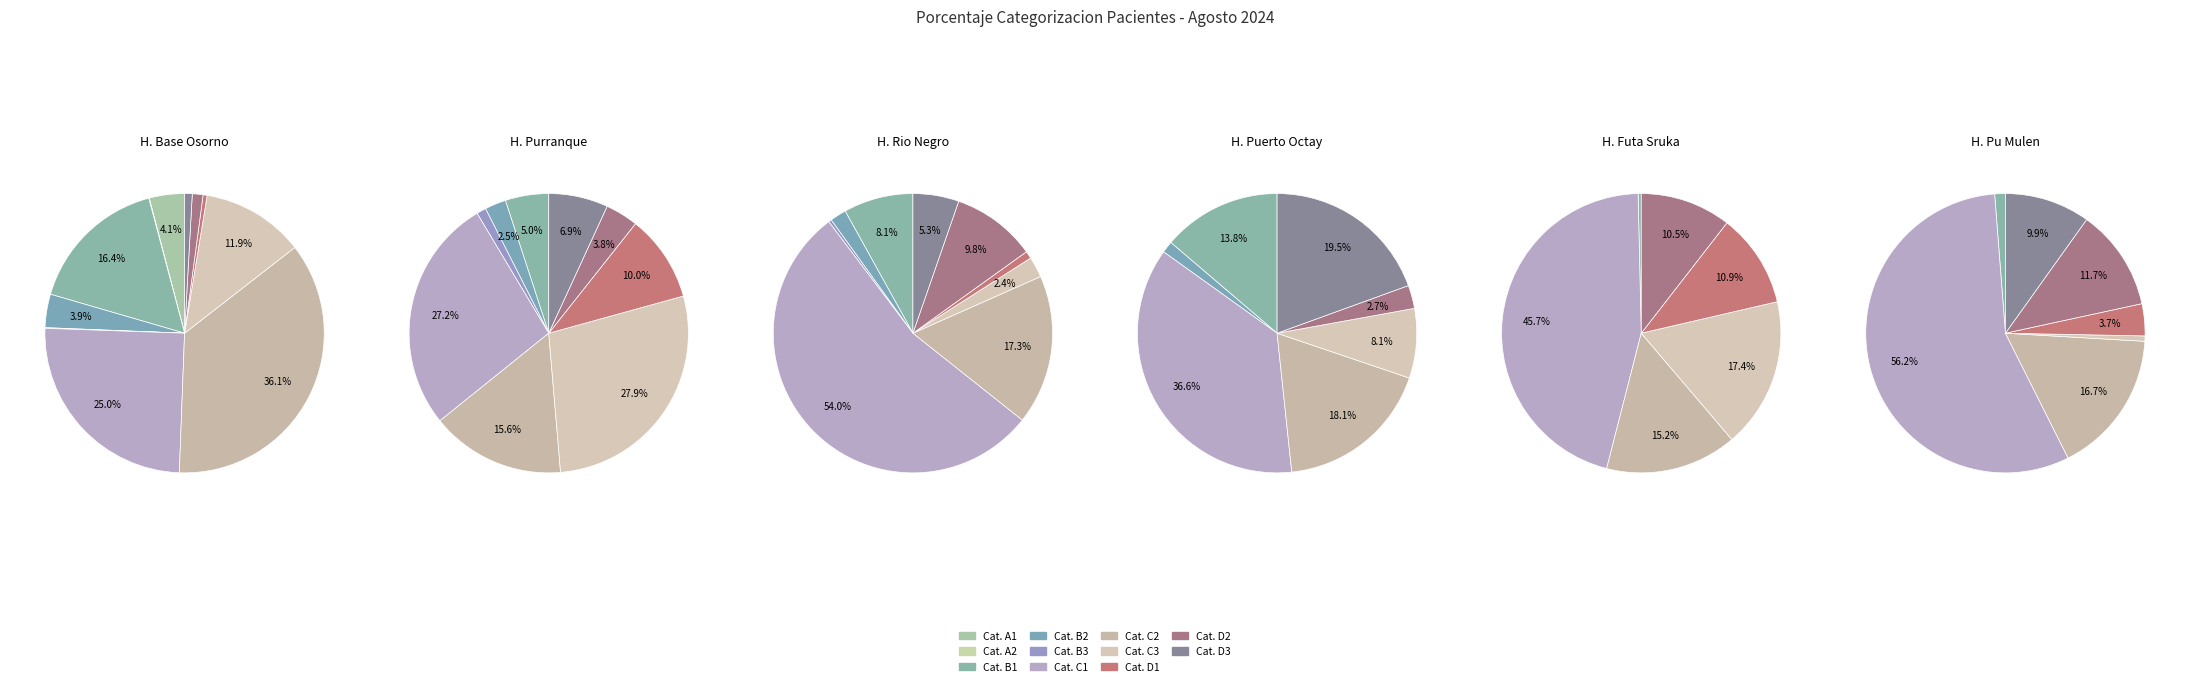

Combined, what portion of the pie is CATEGORIZACION_D1 and CATEGORIZACION_B1?

15.9%